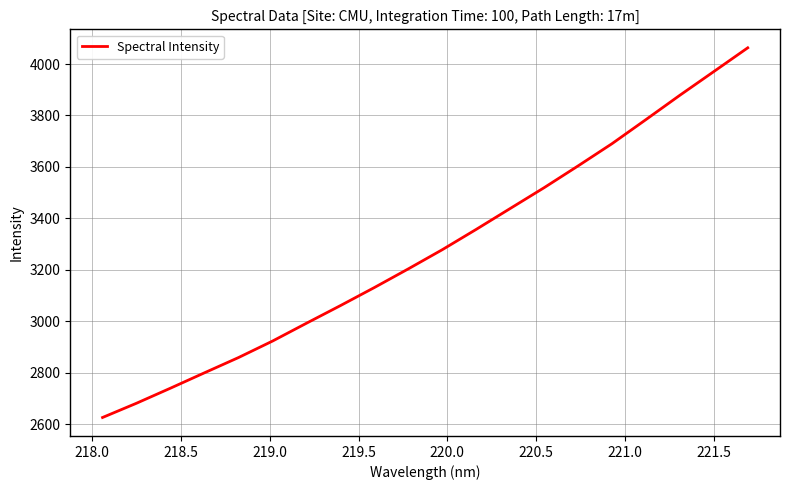

What is the difference between the maximum and minimum values?

1436.5